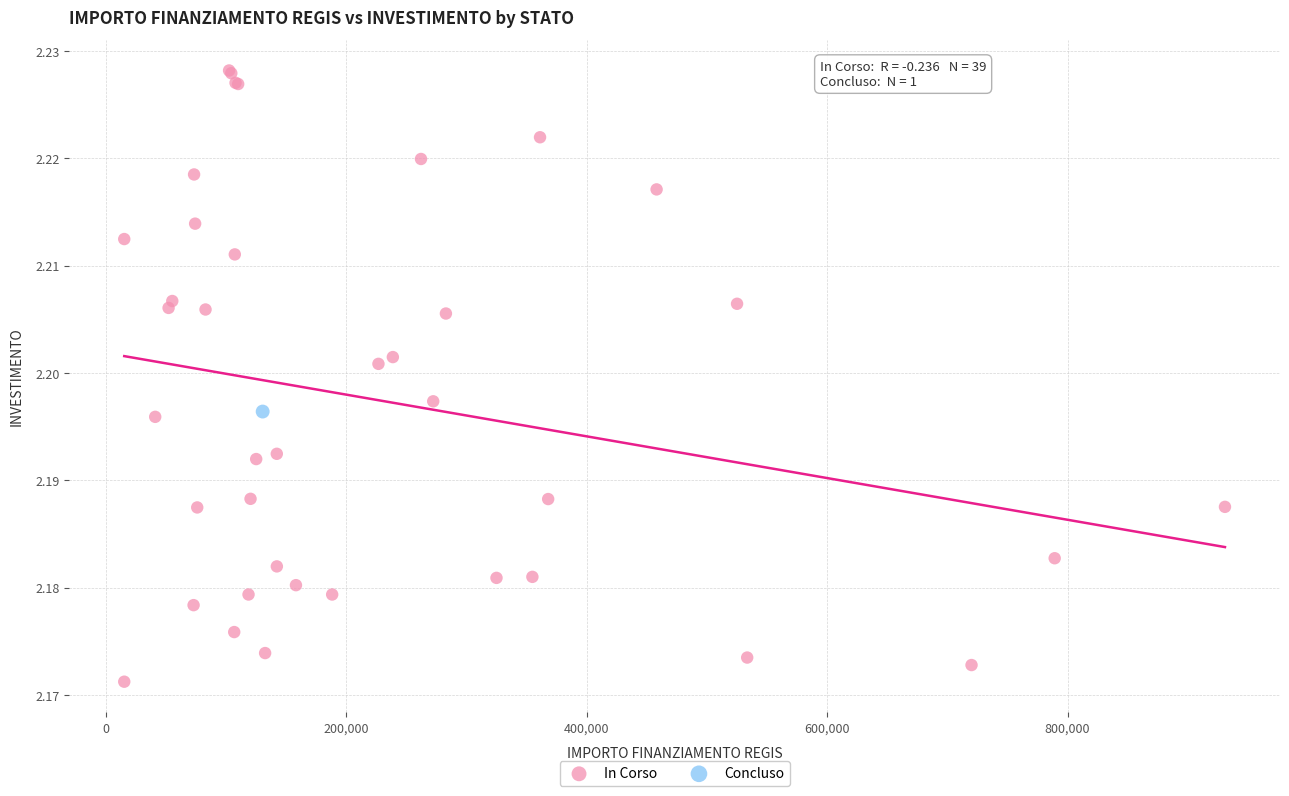

What are all the series names shown in the legend?

In Corso, Concluso